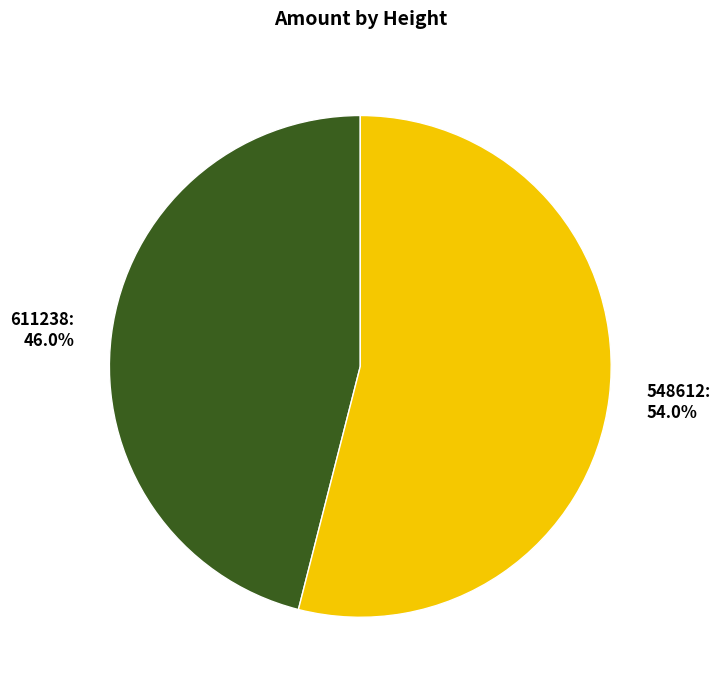

Do 611238 and 548612 together represent more than half of the pie?

Yes